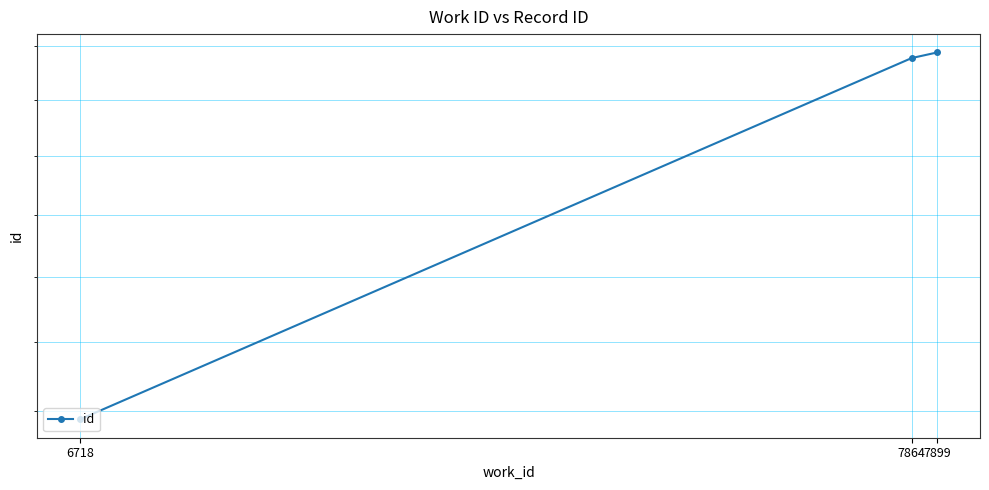

True or false: the data shows 23880 at 7899.

True